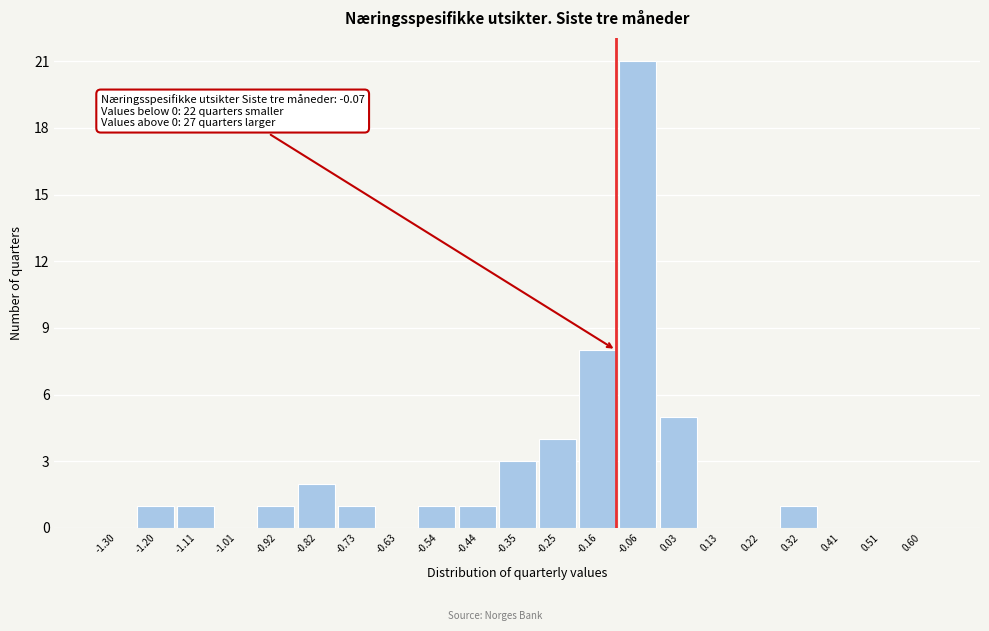

Reading right to left, transcribe all the data shown in this chart.

0.60=0	0.51=0	0.41=0	0.32=1	0.22=0	0.13=0	0.03=5	-0.06=21	-0.16=8	-0.25=4	-0.35=3	-0.44=1	-0.54=1	-0.63=0	-0.73=1	-0.82=2	-0.92=1	-1.01=0	-1.11=1	-1.20=1	-1.30=0